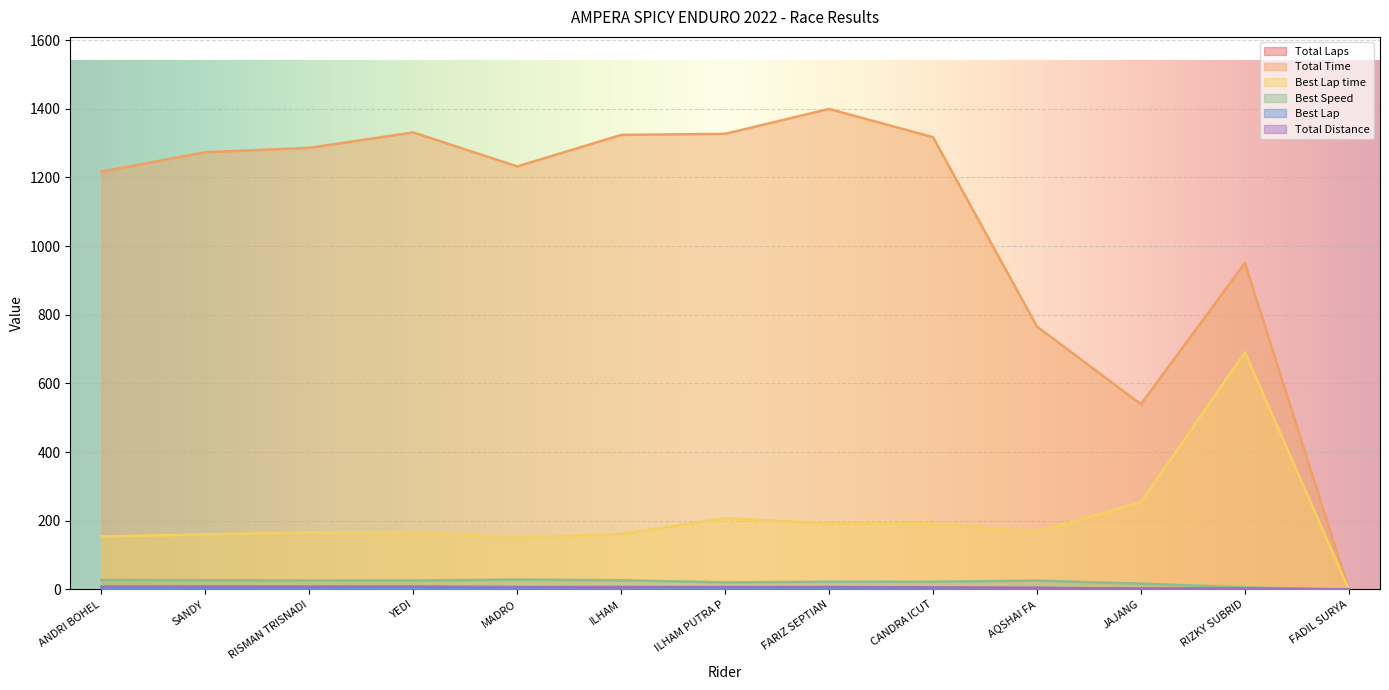

At which category does the chart reach its minimum across all series?

FADIL SURYA